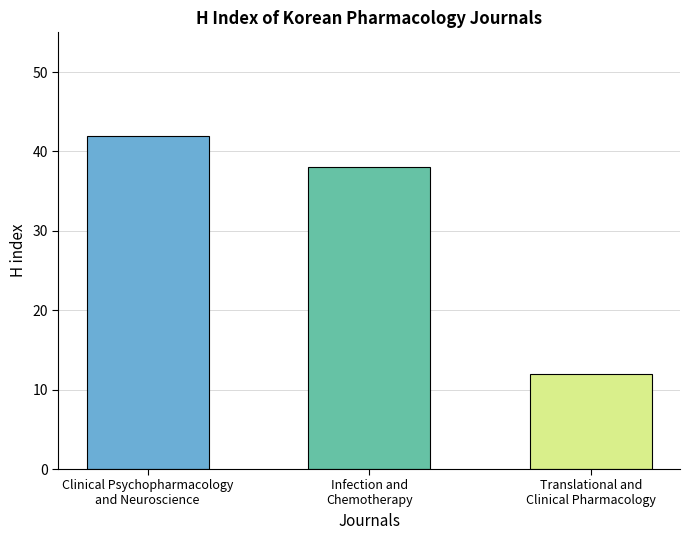

Are the bars grouped side by side (vs. stacked)?

No